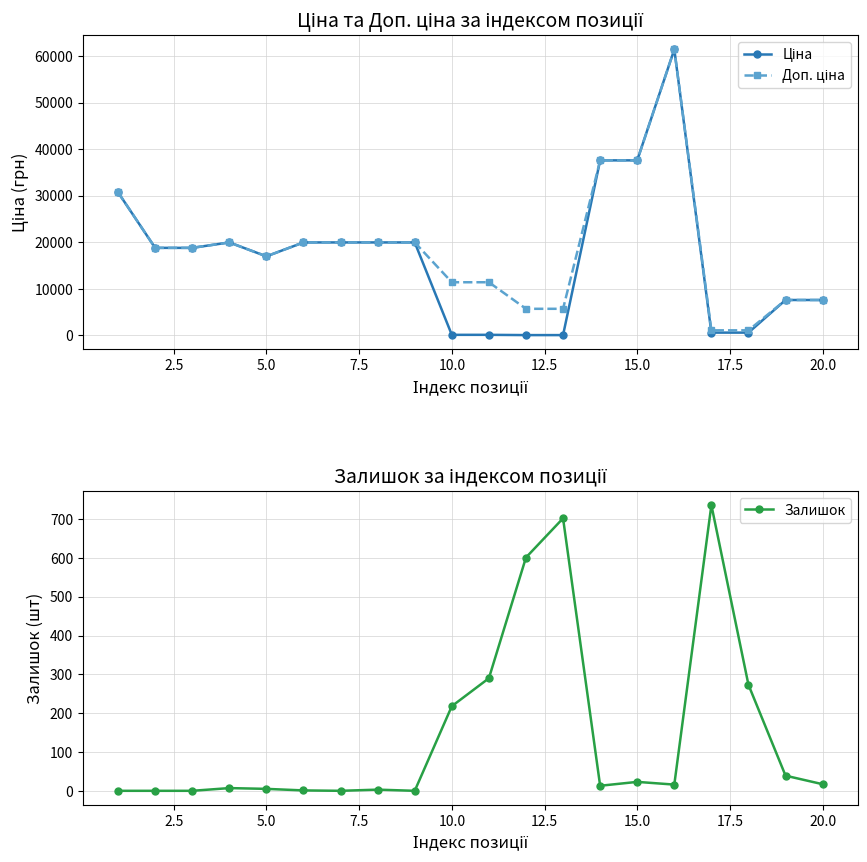

Is it true that Доп. ціна equals 9693.4 at 11?

False